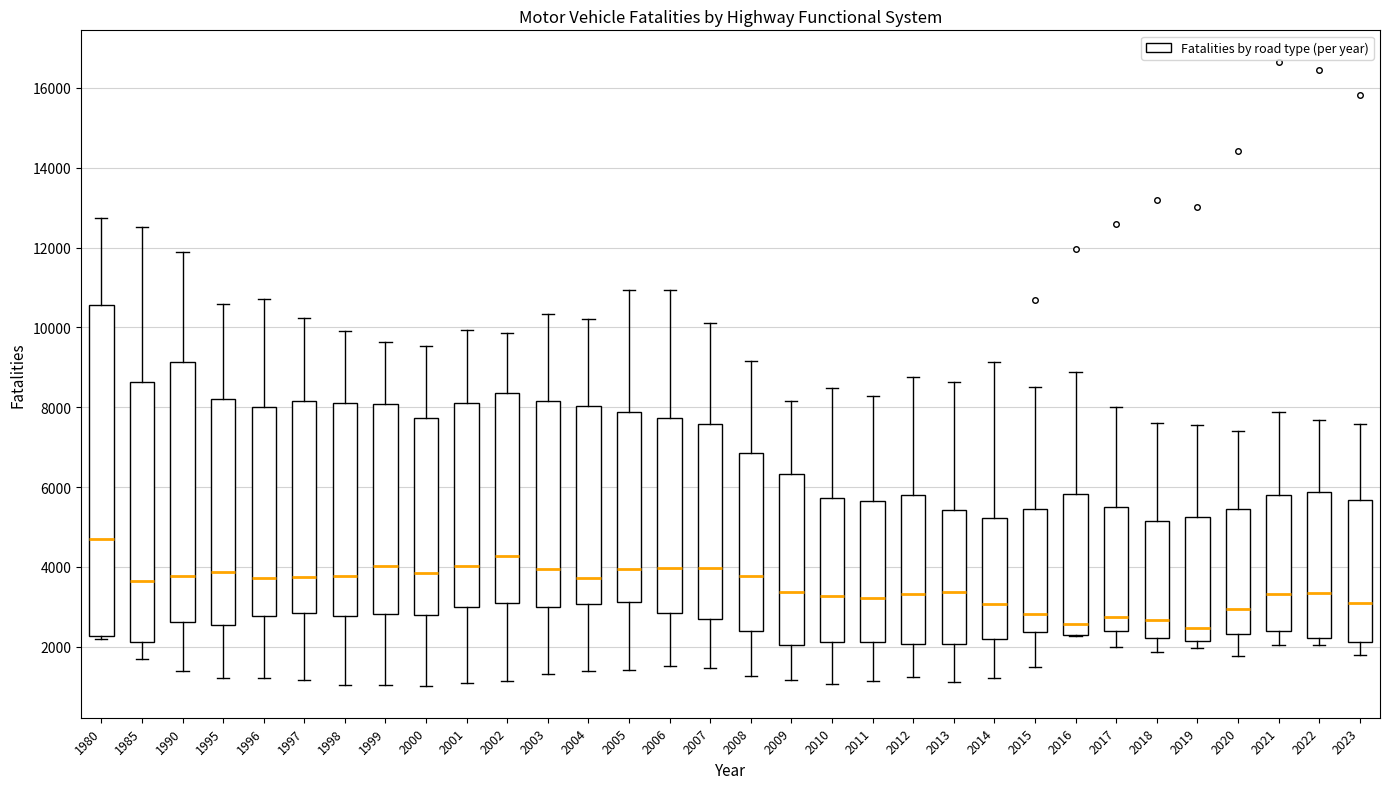

Reading left to right, read every box against the y-axis: the position of its median line, the range the box covers, and the ends of its whiskers. The values are not printed on the chart, so give them approximately, as read against the axis.

1980: median 4600, box 2200 to 10600, whiskers 2200 (just below the box's lower edge) to 12800
1985: median 3600, box 2200 to 8600, whiskers 1600 to 12600
1990: median 3800, box 2600 to 9200, whiskers 1400 to 11800
1995: median 3800, box 2600 to 8200, whiskers 1200 to 10600
1996: median 3800, box 2800 to 8000, whiskers 1200 to 10800
1997: median 3800, box 2800 to 8200, whiskers 1200 to 10200
1998: median 3800, box 2800 to 8000, whiskers 1000 to 10000
1999: median 4000, box 2800 to 8000, whiskers 1000 to 9600
2000: median 3800, box 2800 to 7800, whiskers 1000 to 9600
2001: median 4000, box 3000 to 8200, whiskers 1000 to 10000
2002: median 4200, box 3000 to 8400, whiskers 1200 to 9800
2003: median 4000, box 3000 to 8200, whiskers 1400 to 10400
2004: median 3800, box 3000 to 8000, whiskers 1400 to 10200
2005: median 4000, box 3200 to 7800, whiskers 1400 to 11000
2006: median 4000, box 2800 to 7800, whiskers 1600 to 11000
2007: median 4000, box 2600 to 7600, whiskers 1400 to 10200
2008: median 3800, box 2400 to 6800, whiskers 1200 to 9200
2009: median 3400, box 2000 to 6400, whiskers 1200 to 8200
2010: median 3200, box 2200 to 5800, whiskers 1000 to 8400
2011: median 3200, box 2200 to 5600, whiskers 1200 to 8200
2012: median 3400, box 2000 to 5800, whiskers 1200 to 8800
2013: median 3400, box 2000 to 5400, whiskers 1200 to 8600
2014: median 3000, box 2200 to 5200, whiskers 1200 to 9200
2015: median 2800, box 2400 to 5400, whiskers 1400 to 8600
2016: median 2600, box 2200 to 5800, whiskers 2200 to 8800
2017: median 2800, box 2400 to 5400, whiskers 2000 to 8000
2018: median 2600, box 2200 to 5200, whiskers 1800 to 7600
2019: median 2400, box 2200 to 5200, whiskers 2000 to 7600
2020: median 3000, box 2400 to 5400, whiskers 1800 to 7400
2021: median 3400, box 2400 to 5800, whiskers 2000 to 7800
2022: median 3400, box 2200 to 5800, whiskers 2000 to 7600
2023: median 3000, box 2200 to 5600, whiskers 1800 to 7600